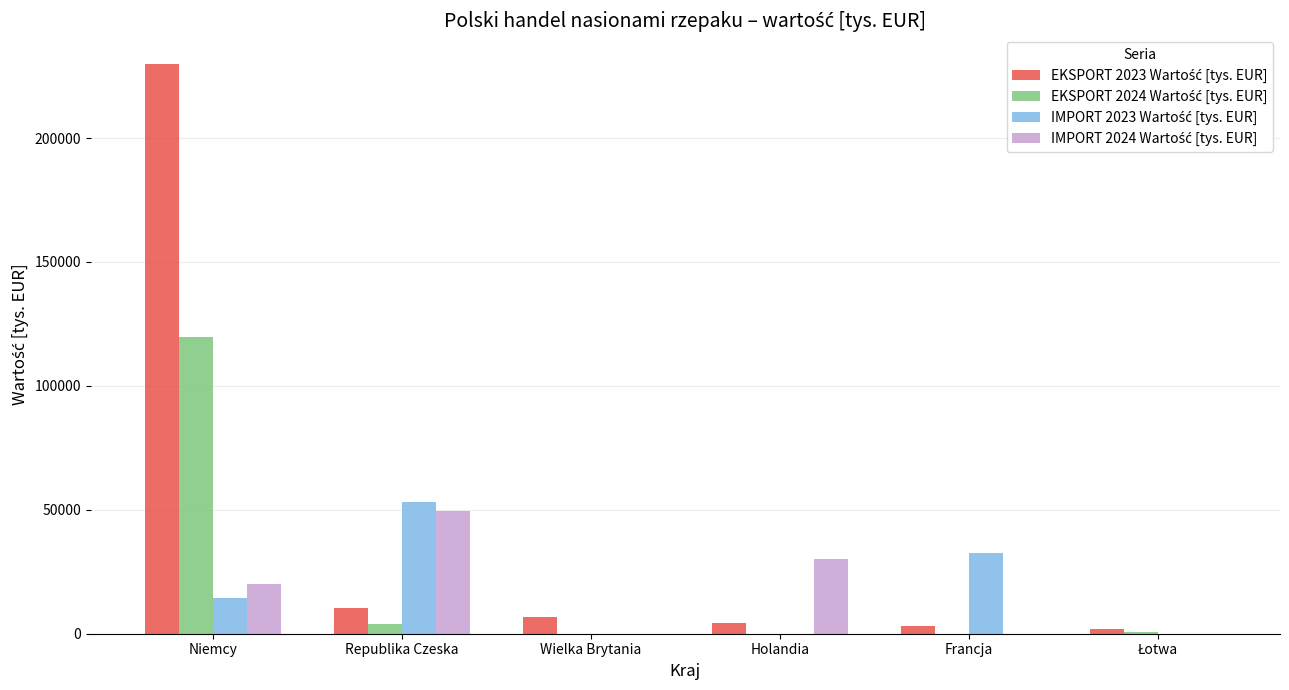

The value of EKSPORT 2024 Wartość [tys. EUR] at Francja is -43959.2. True or false?

False